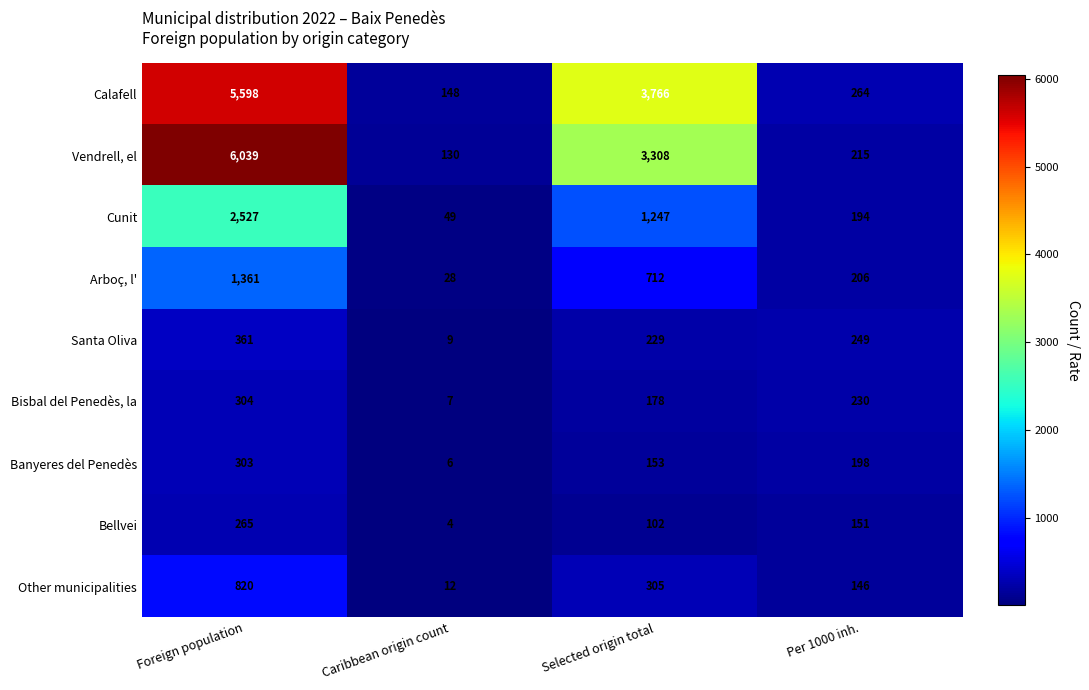

Between Caribbean origin count and Selected origin total, which series saw the biggest shift?

Calafell